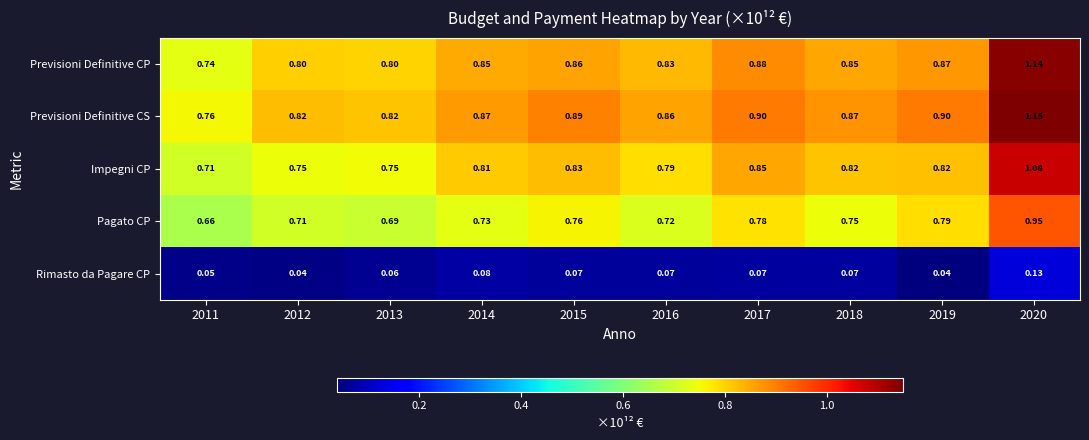

Is the value of Impegni CP at 2018 greater than the value of Previsioni Definitive CS at 2019?

No